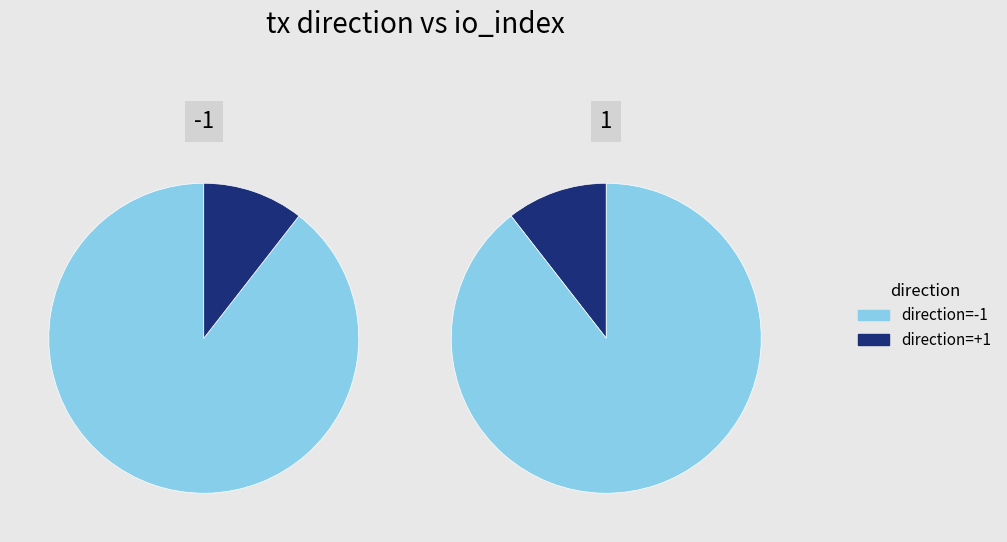

Does io_index account for over 50% of the chart?

Yes